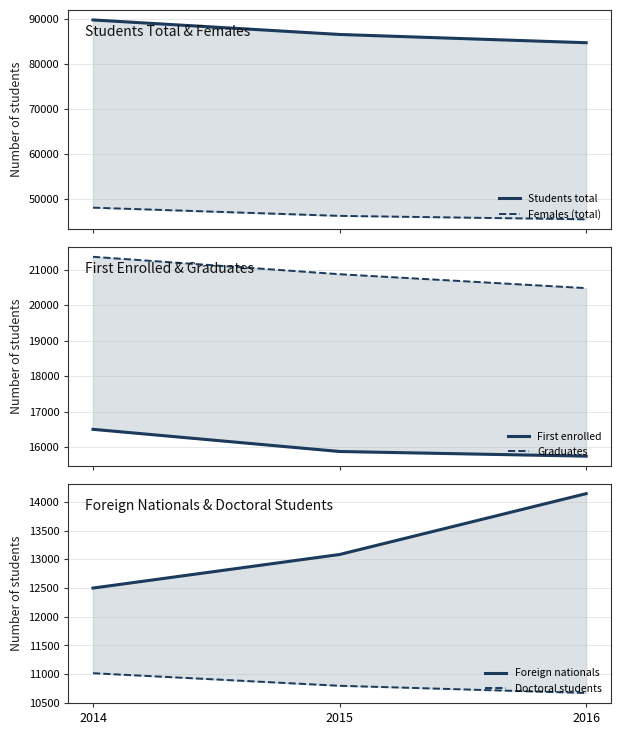

What is the difference between the Females (total) values at 2016 and 2014?

2597